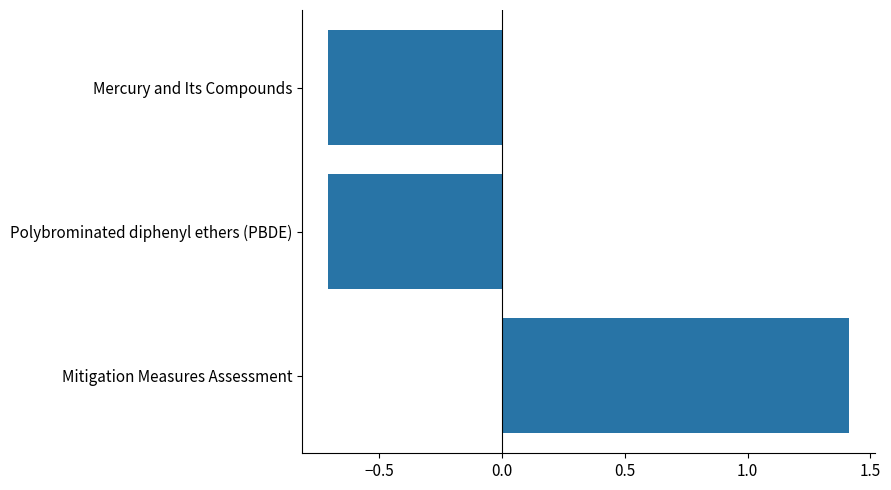

Reading bottom to top, transcribe all the data shown in this chart.

Mitigation Measures Assessment=1.4	Polybrominated diphenyl ethers (PBDE)=-0.7	Mercury and Its Compounds=-0.7